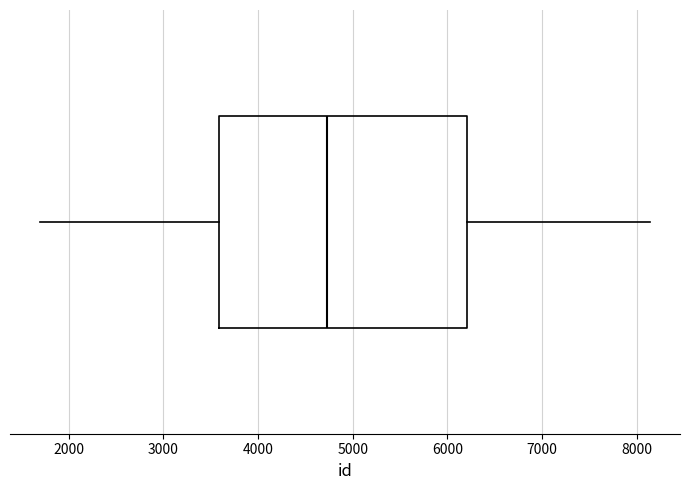

Transcribe this box plot: give where the median line is, the range the box spans, and where the two whiskers end, as read against the x-axis. The values are not printed on the chart, so give them approximately, as read against the axis.

median 4700, box 3600 to 6200, whiskers 1700 to 8100